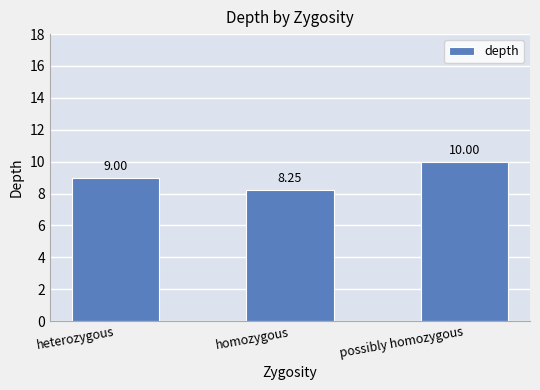

What is the maximum value shown in the chart?

10.0